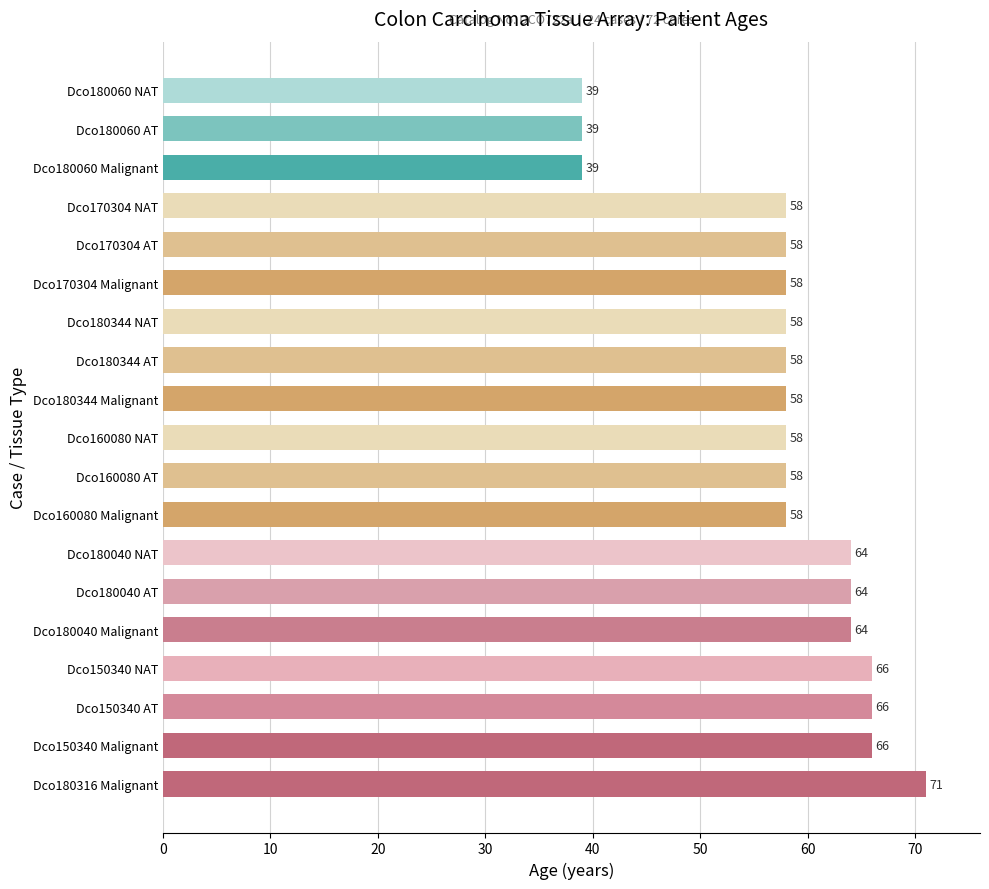

What is the difference between the values at Dco180040 AT and Dco160080 AT?

6